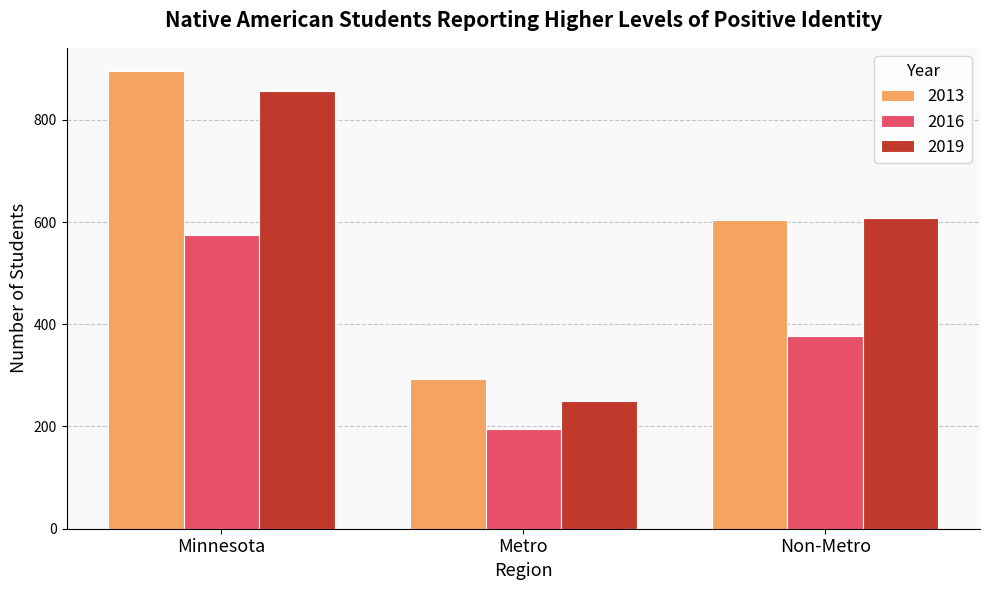

What is the label of the 2nd bar from the left?

Metro